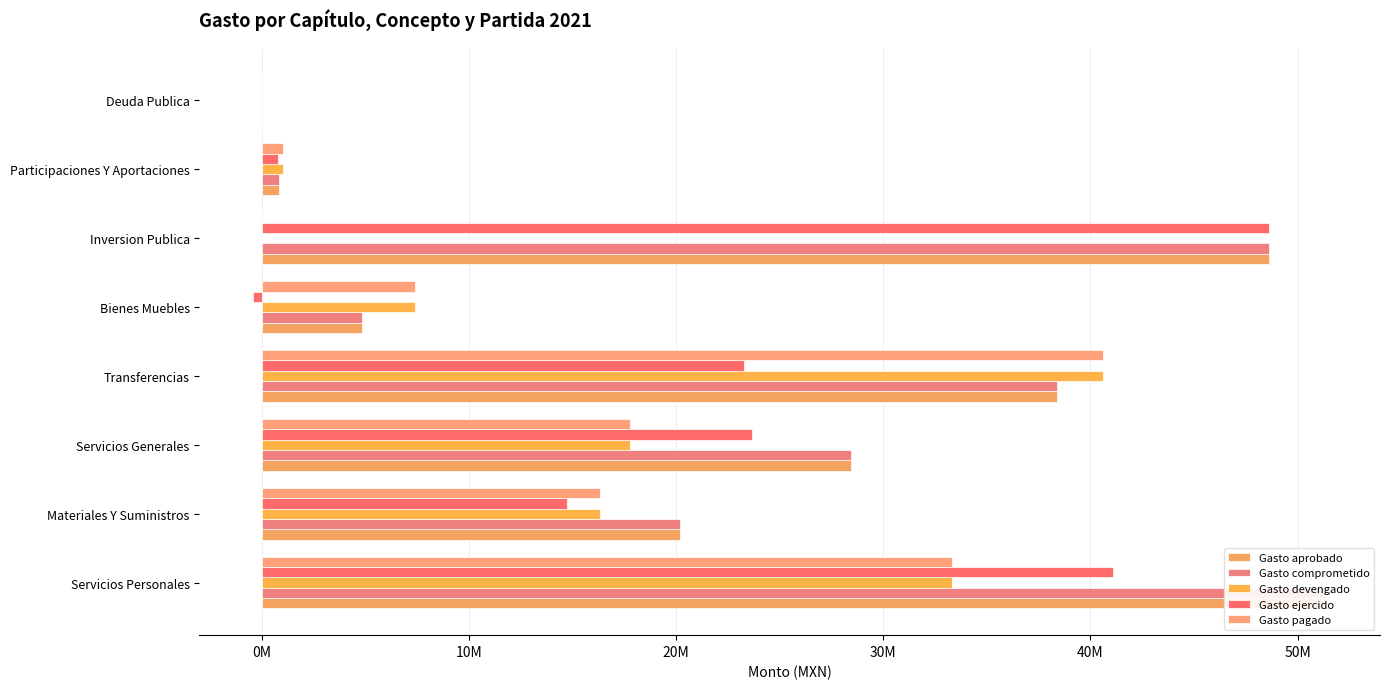

Which series has the largest range (max minus min)?

Gasto aprobado